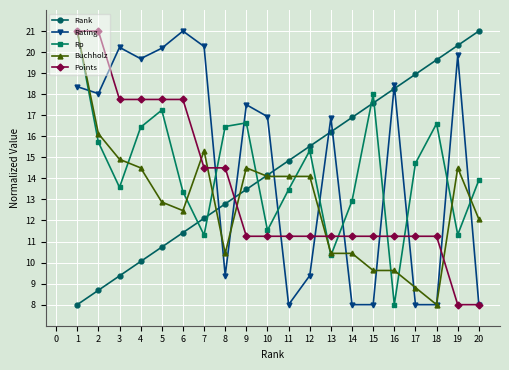

True or false: Points and Rating cross at least once.

True